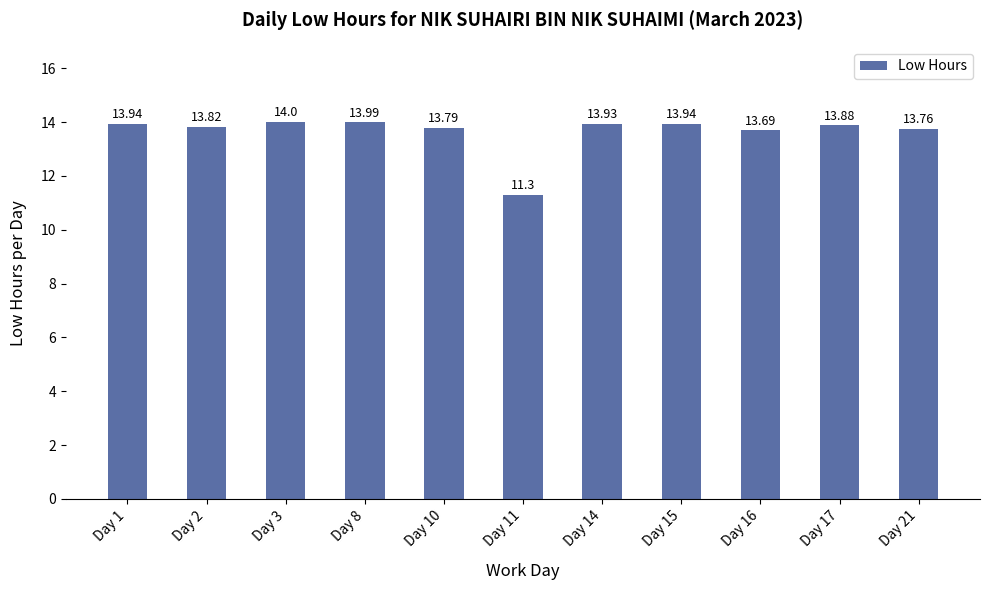

Approximately how many times larger is the value at Day 17 compared to Day 3?

1.0